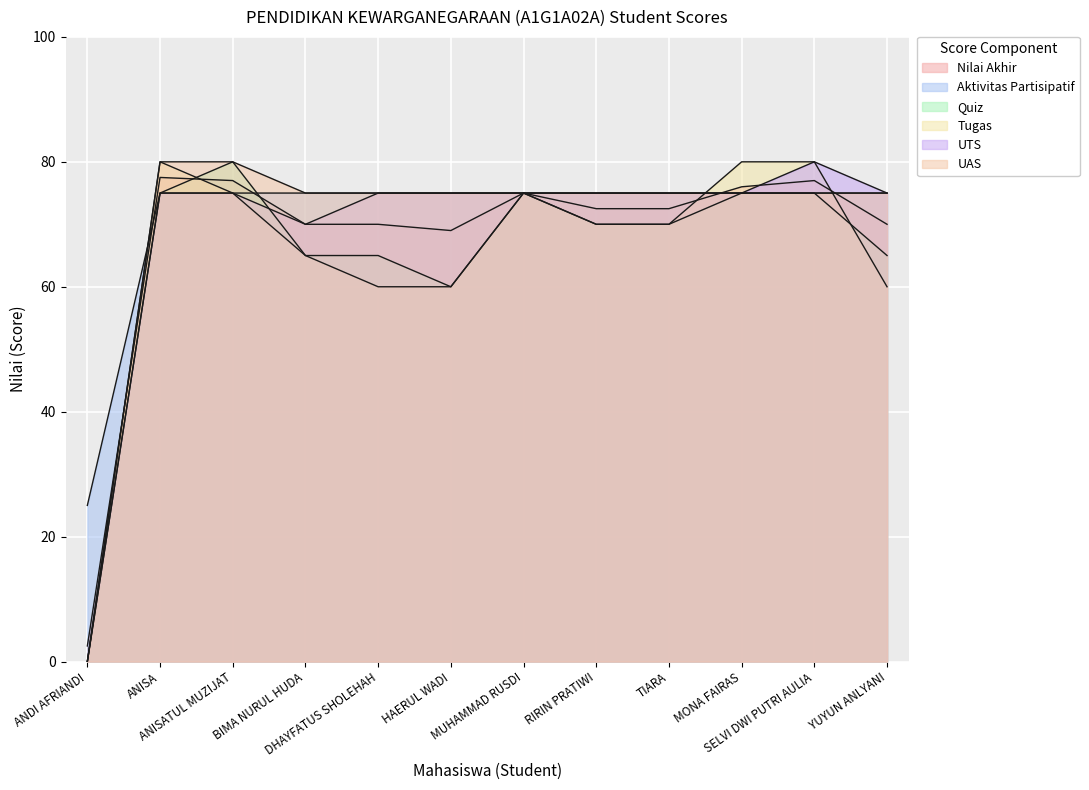

How many categories are shown in the chart?

12